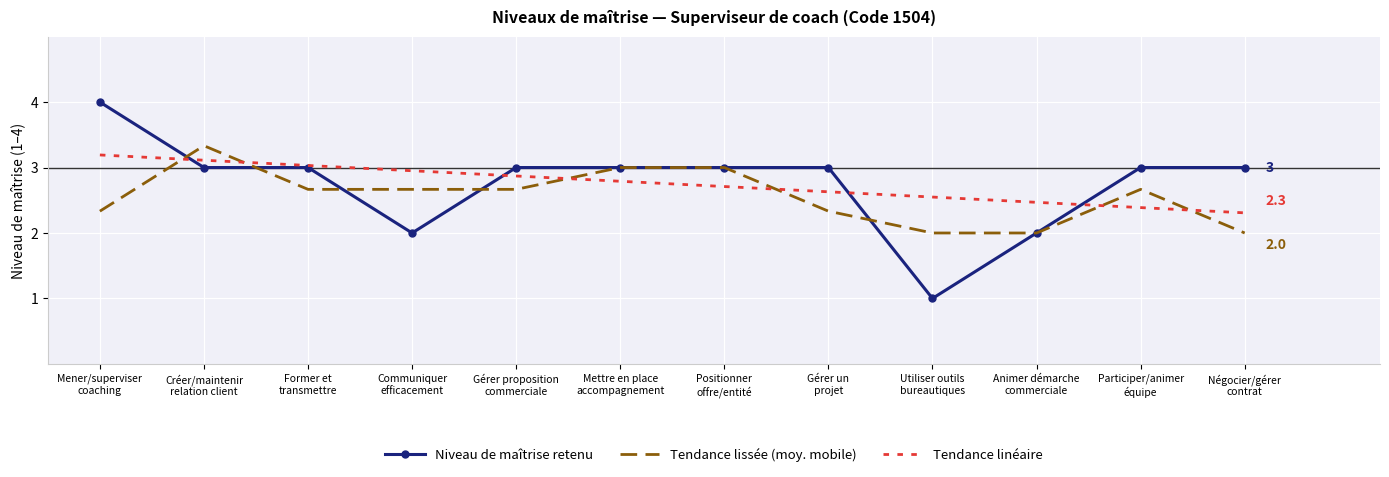

Which series has the largest range (max minus min)?

Niveau de maîtrise retenu